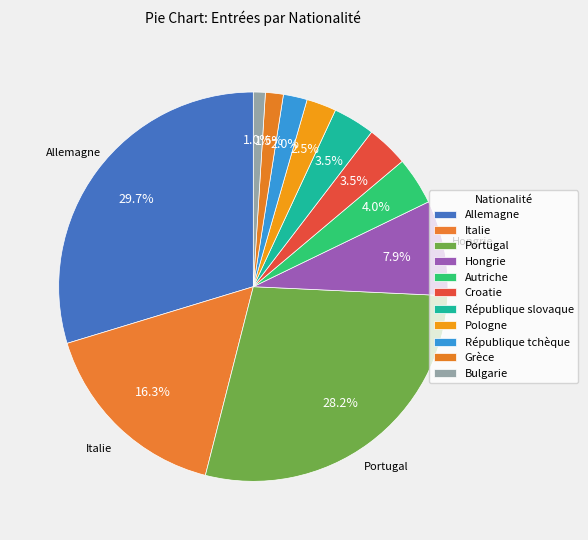

Count the number of slices in the pie.

11